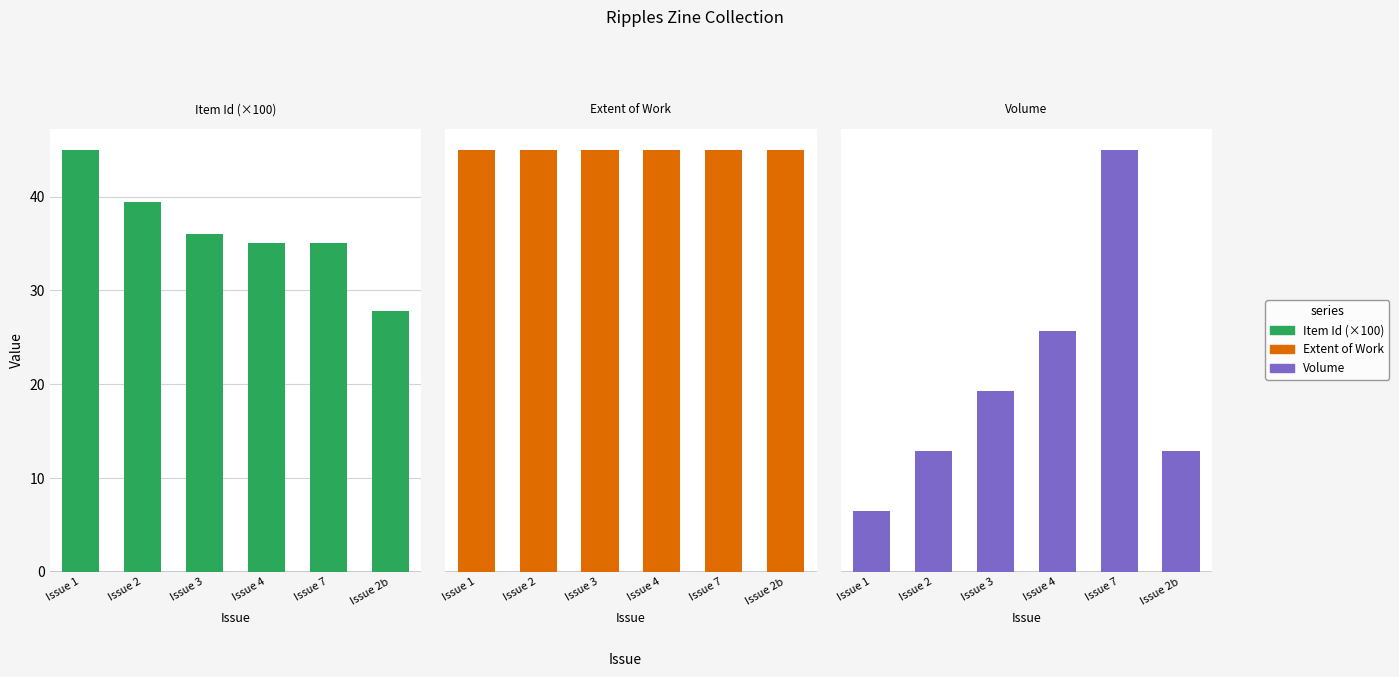

Between Issue 2 and Issue 2b, which series saw the biggest shift?

Item Id (×100)